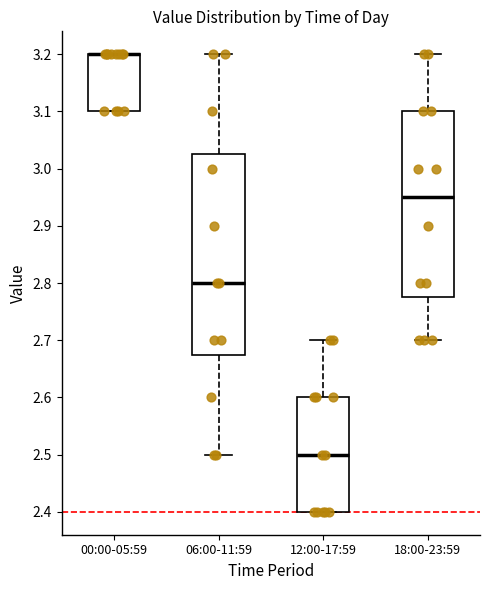

Which box is the tallest, from its lower edge to its upper edge?

06:00-11:59